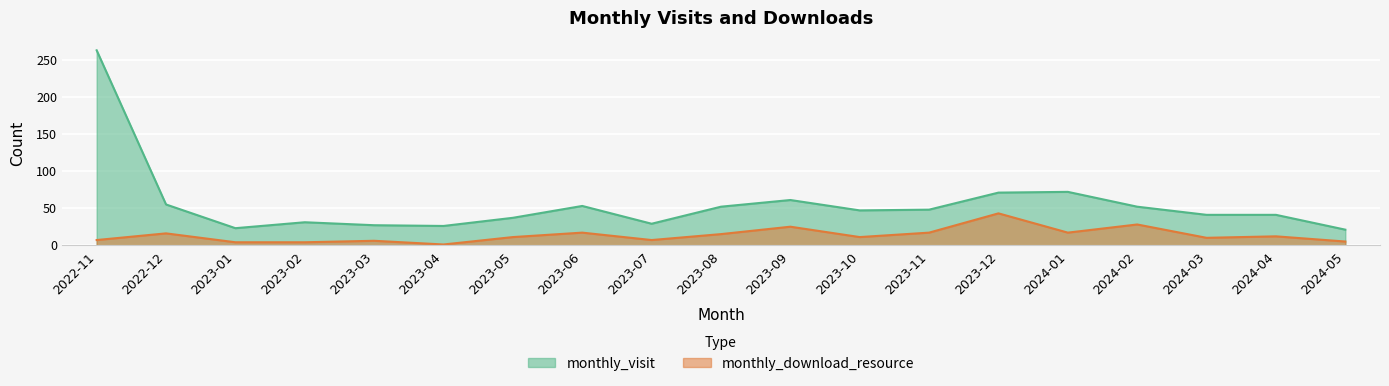

At how many categories does at least one series exceed 130?

1